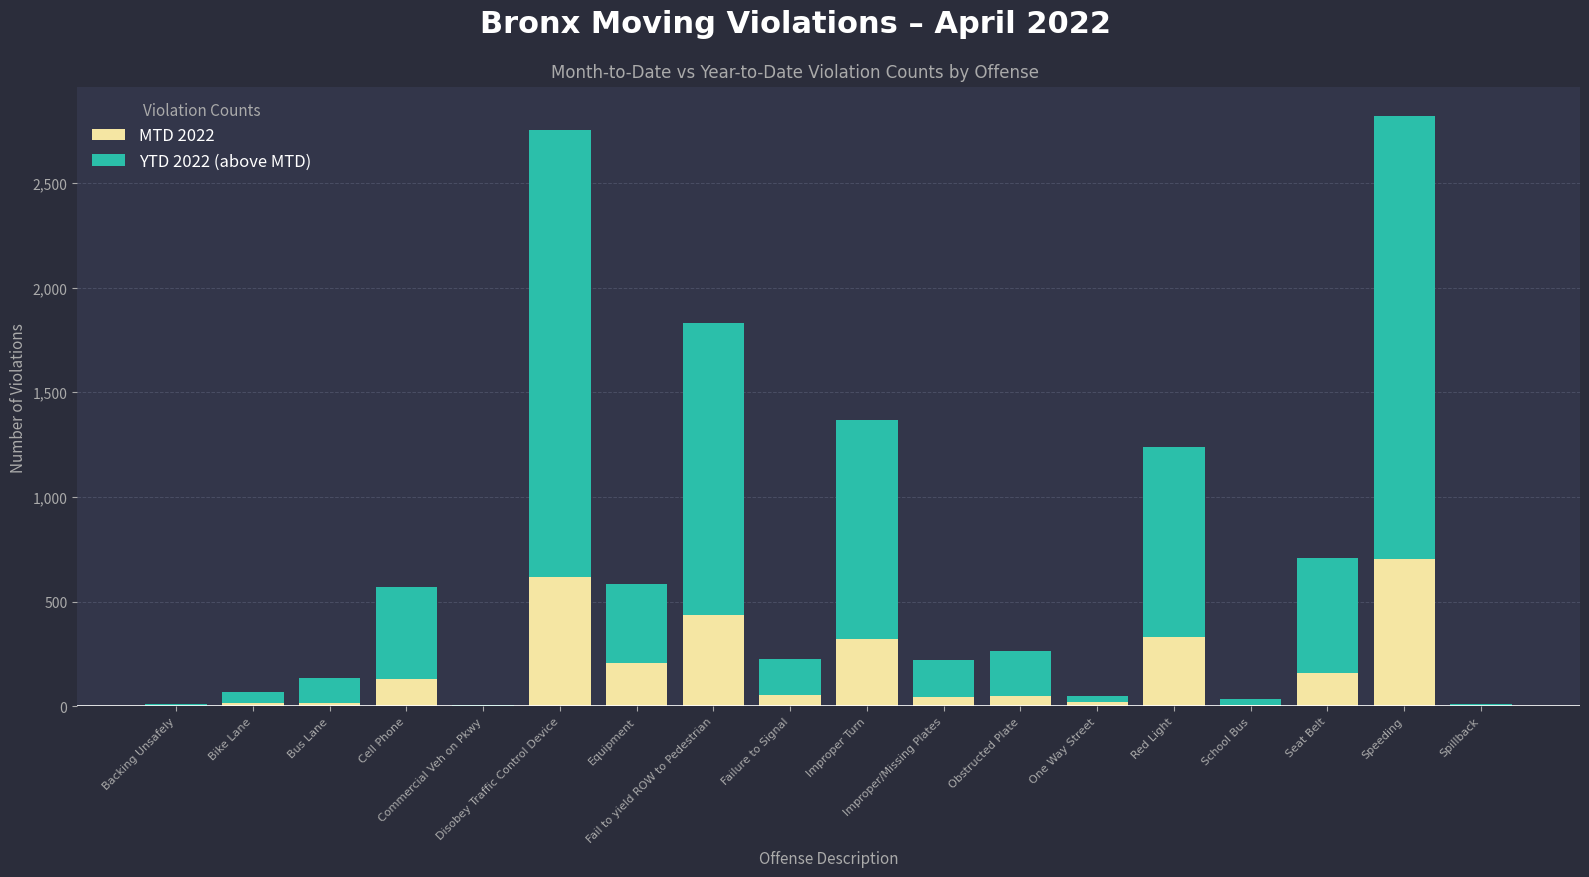

What are all the series names shown in the legend?

MTD 2022, YTD 2022 (above MTD)